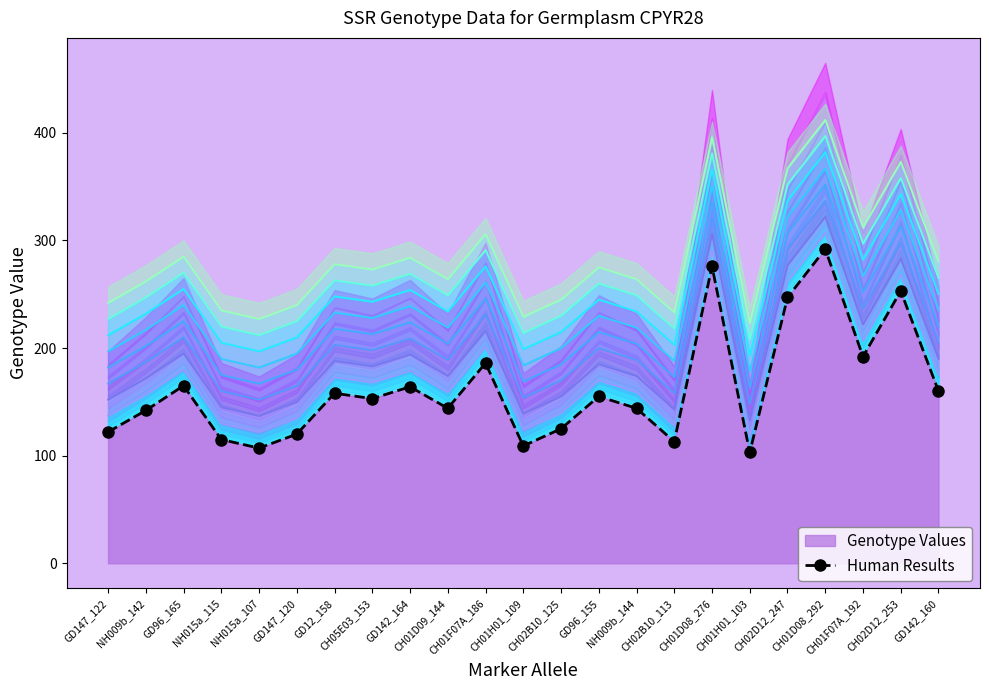

At which label is the value closest to 197?

CH01F07A_192